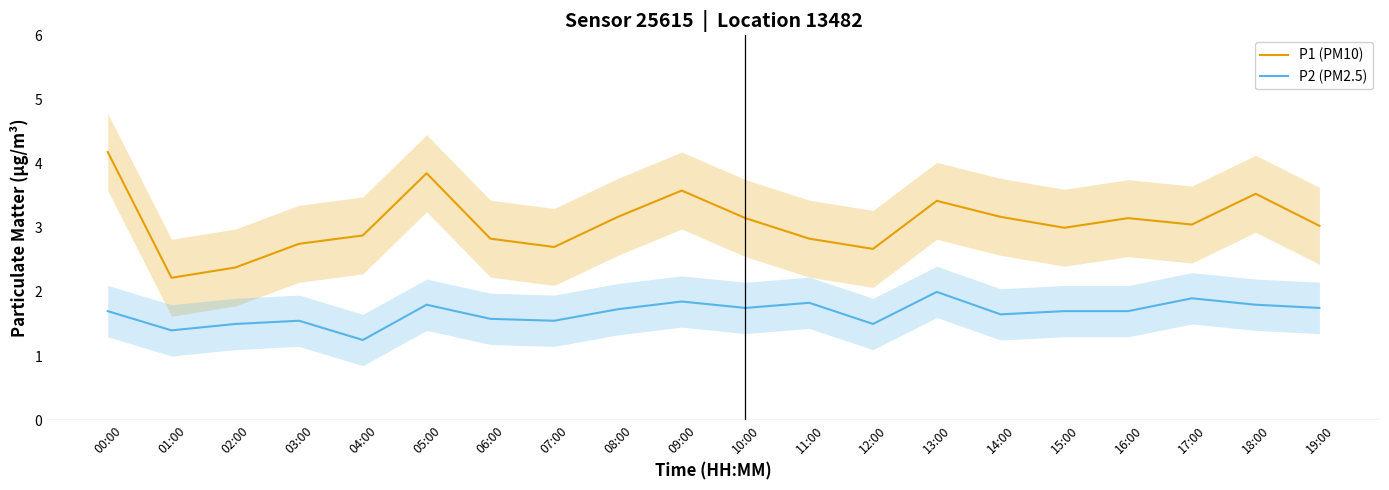

At which category does P2 (PM2.5) reach its first local peak?

03:00